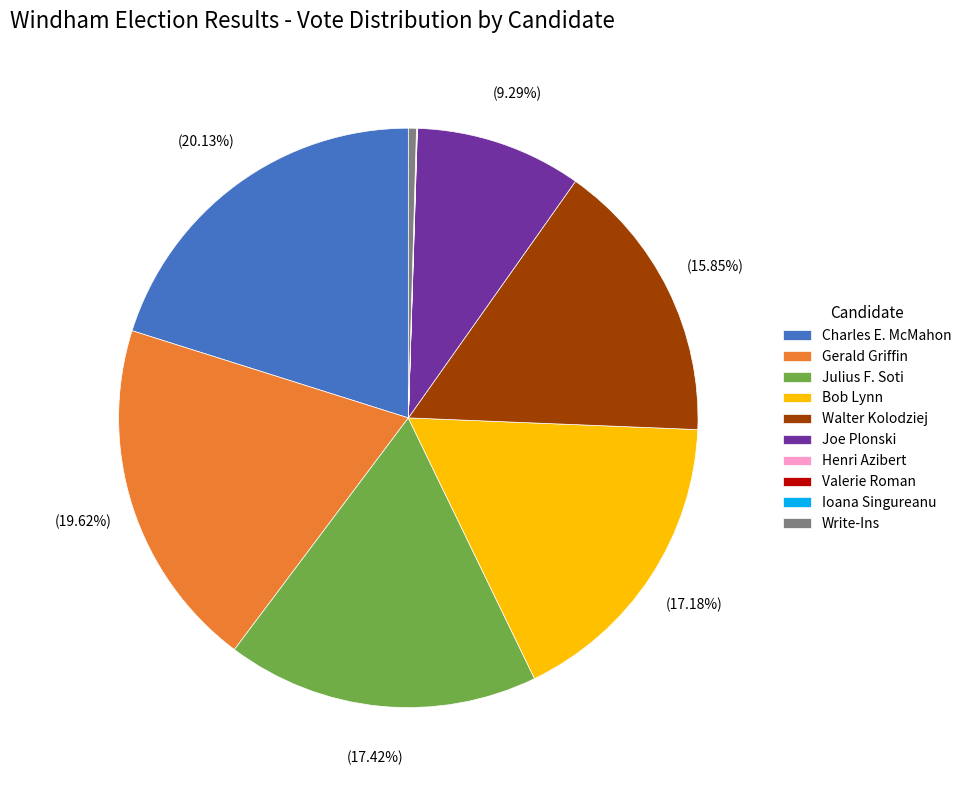

How much of the chart is everything except Bob Lynn?

82.8%